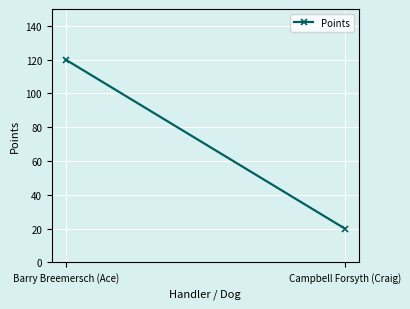

What is the label of the 1st point from the right?

Campbell Forsyth (Craig)